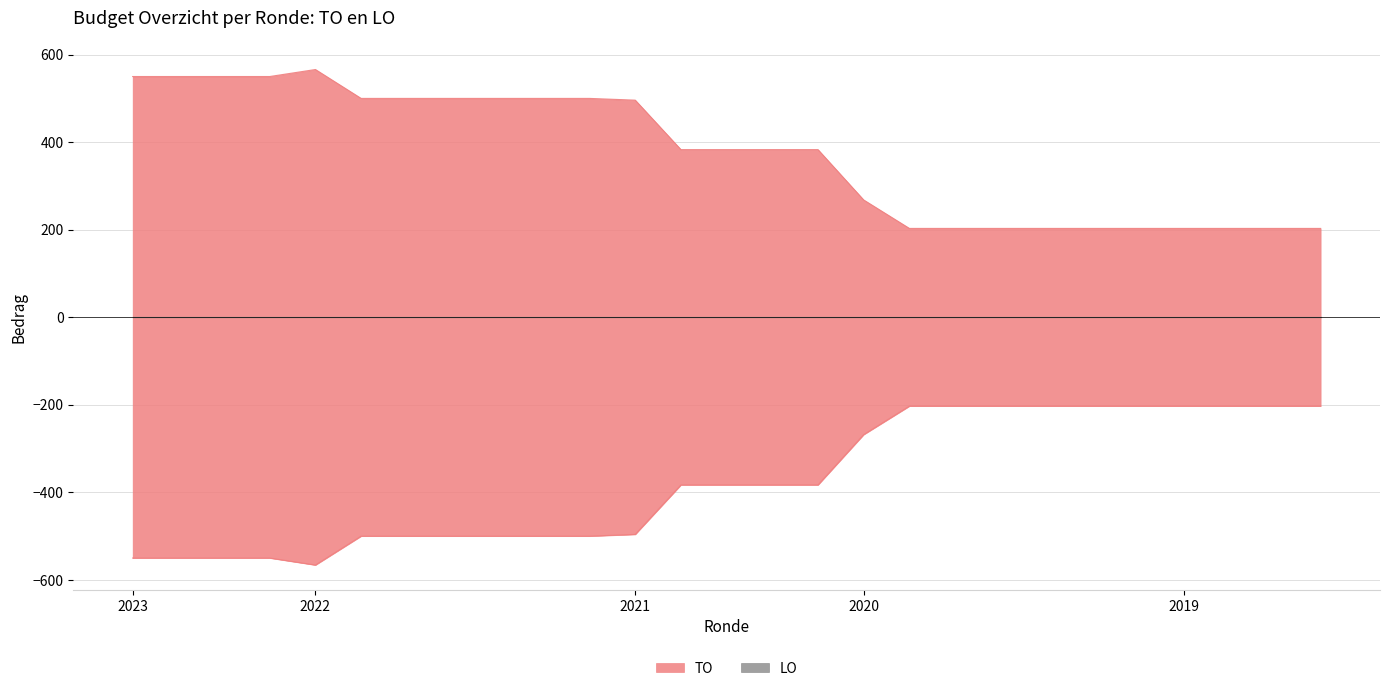

At which category does the data reach its first local peak?

2022